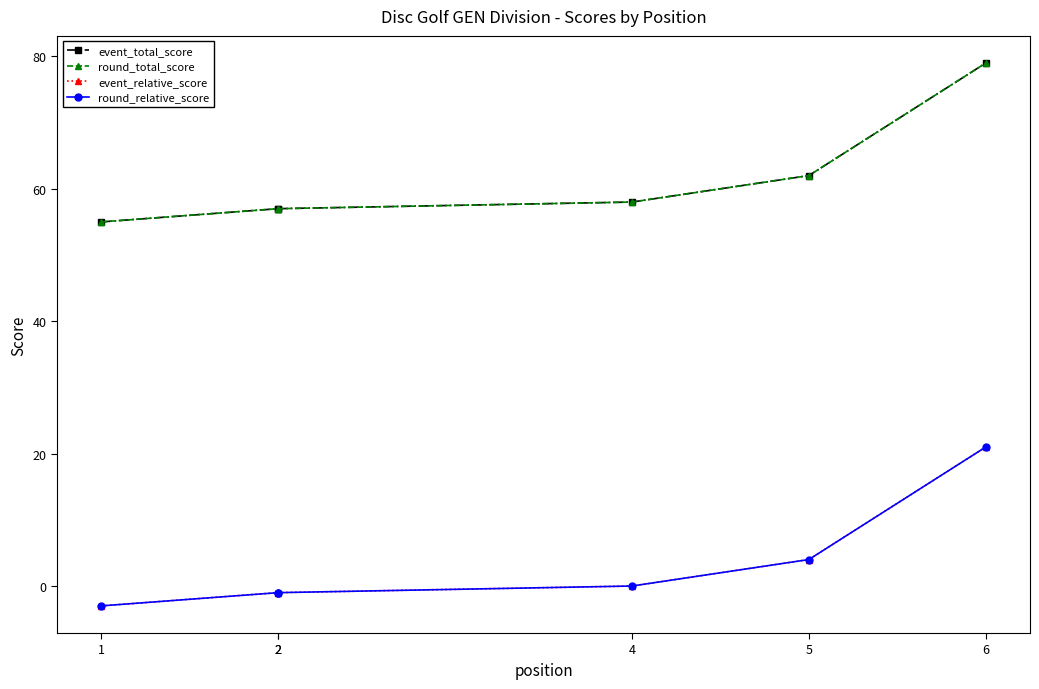

Rank the series by their maximum value, from lowest to highest.

event_relative_score, round_relative_score, event_total_score, round_total_score